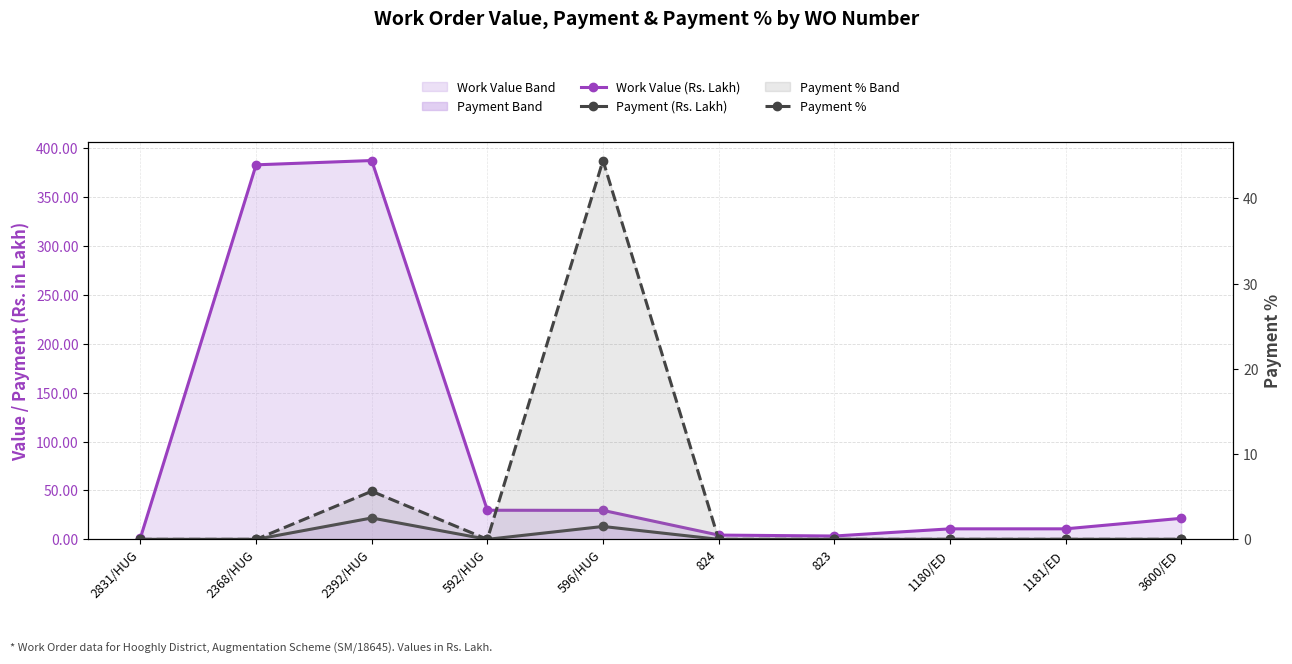

What are all the series names shown in the legend?

Work Value (Rs. Lakh), Payment (Rs. Lakh), Payment %